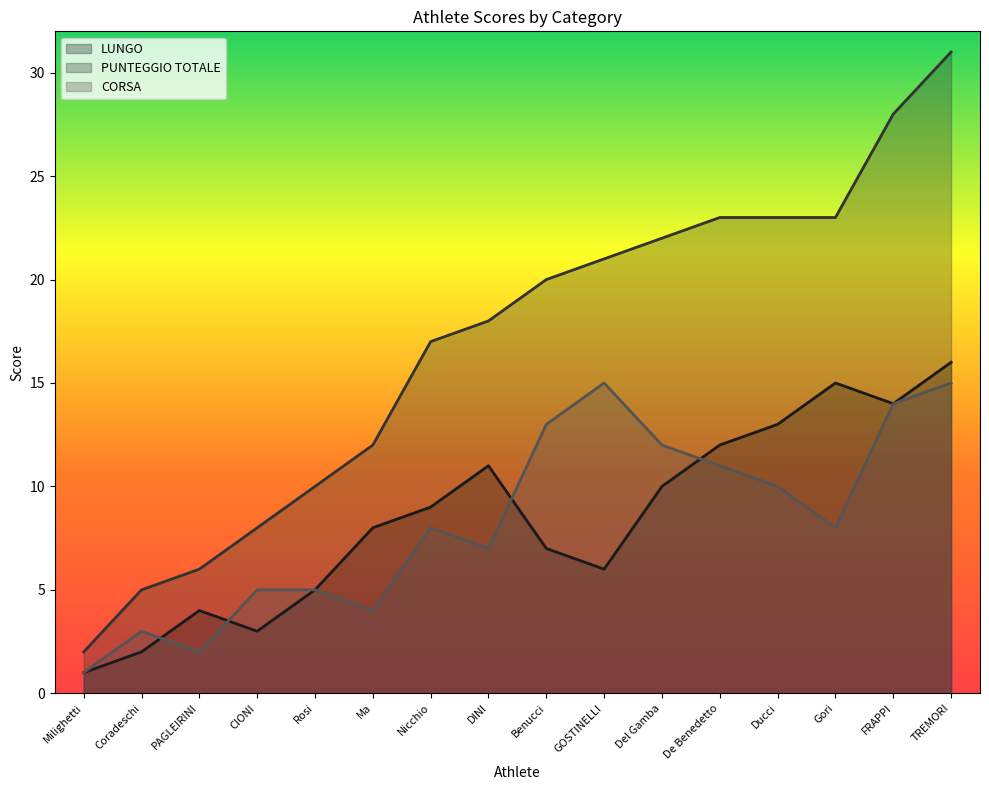

Reading left to right, extract all data points from this chart.

LUNGO: 1	2	4	3	5	8	9	11	7	6	10	12	13	15	14	16
PUNTEGGIO TOTALE: 2	5	6	8	10	12	17	18	20	21	22	23	23	23	28	31
CORSA: 1	3	2	5	5	4	8	7	13	15	12	11	10	8	14	15